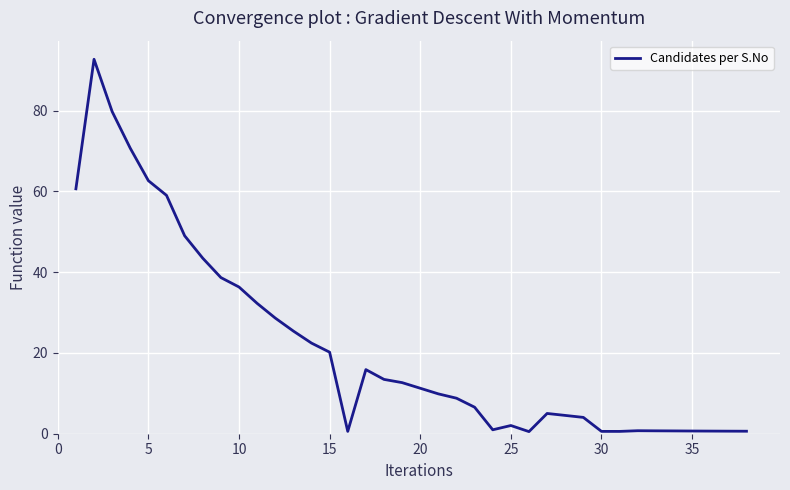

What is the greatest value displayed?

92.7